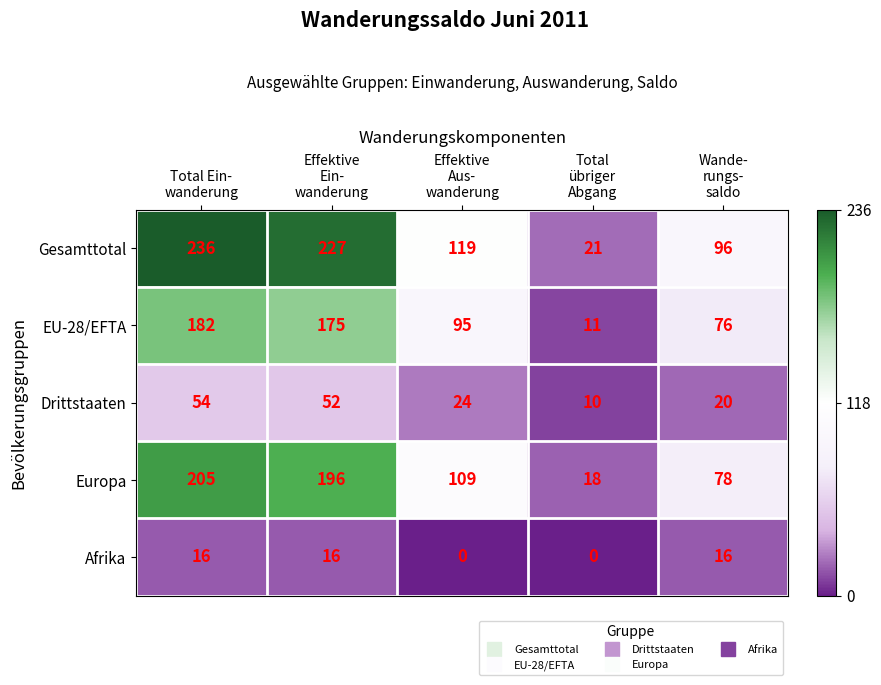

At how many categories does at least one series exceed 27?

4